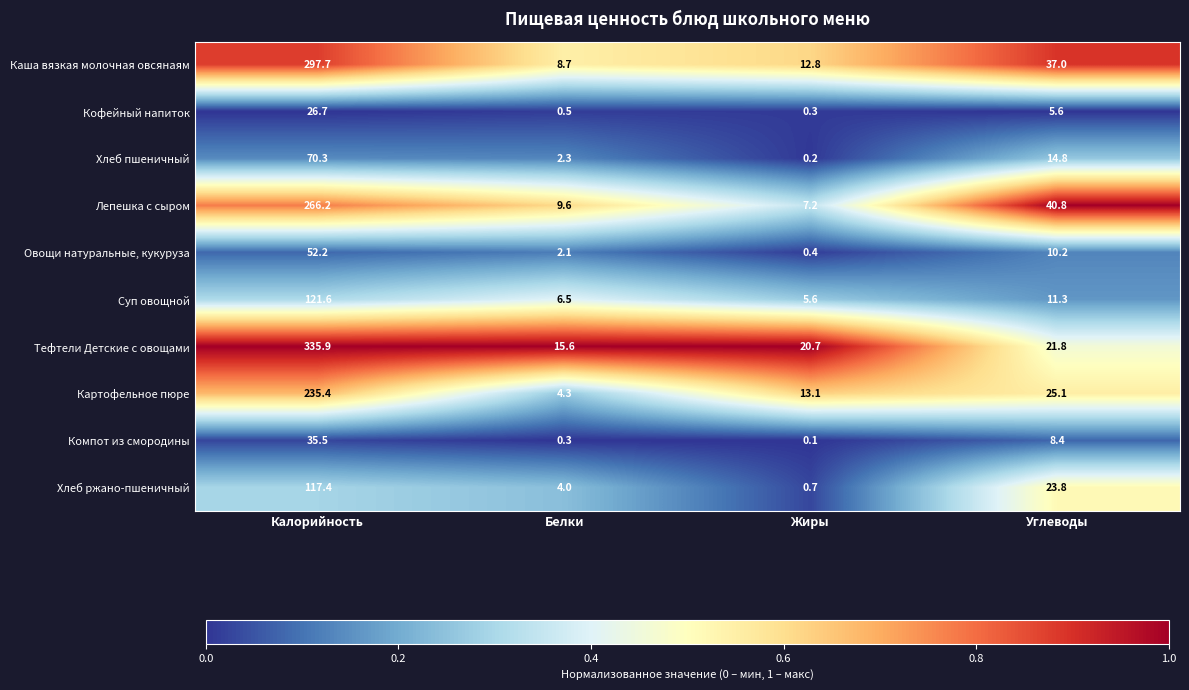

The Картофельное пюре series shows 4.3 at Белки. True or false?

True